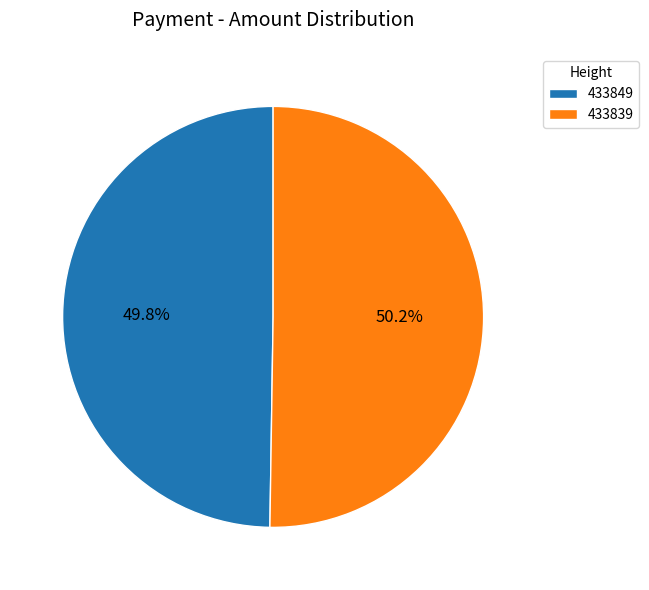

True or false: 433849 accounts for 37% of the total.

False